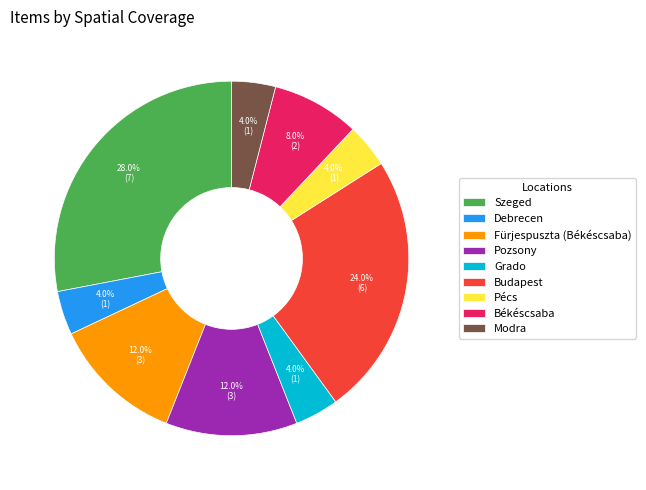

Between Szeged and Modra, which is larger?

Szeged